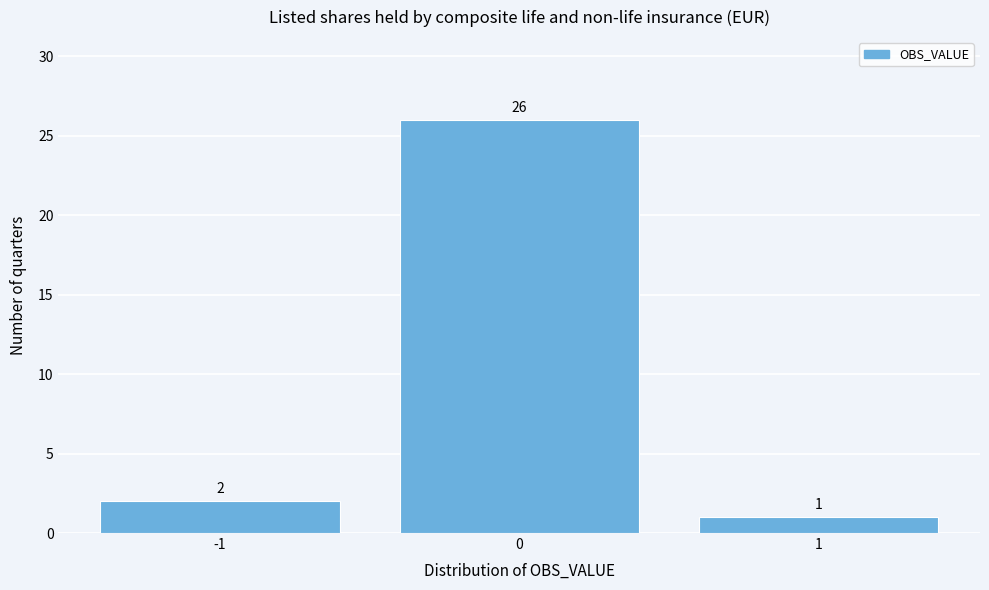

Reading left to right, transcribe this chart: for each bar, give the range it covers on the x-axis and its height.

-1.5 to -0.5: 2
-0.5 to 0.5: 26
0.5 to 1.5: 1